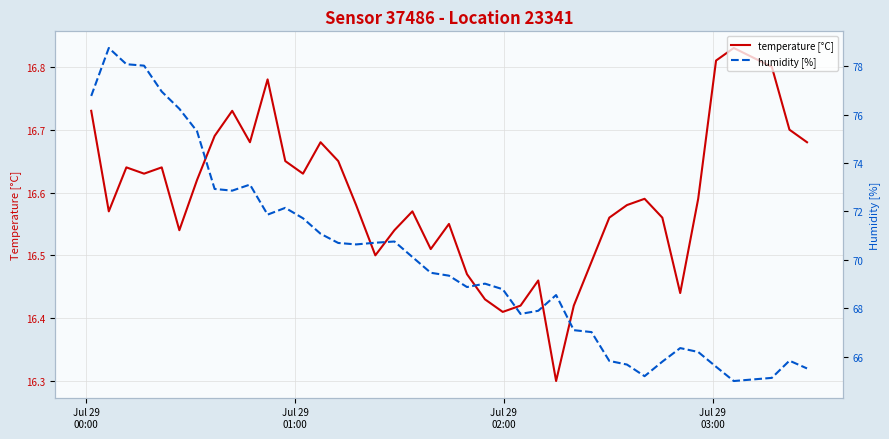

How many data points in humidity [%] are above 69?

22